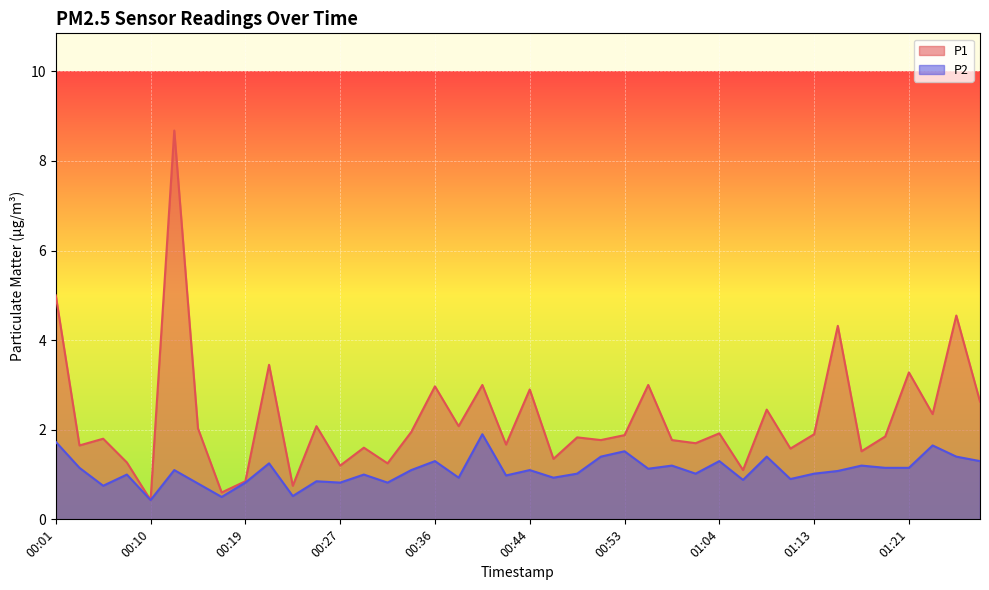

What is the lowest value of the P2 series?

0.4